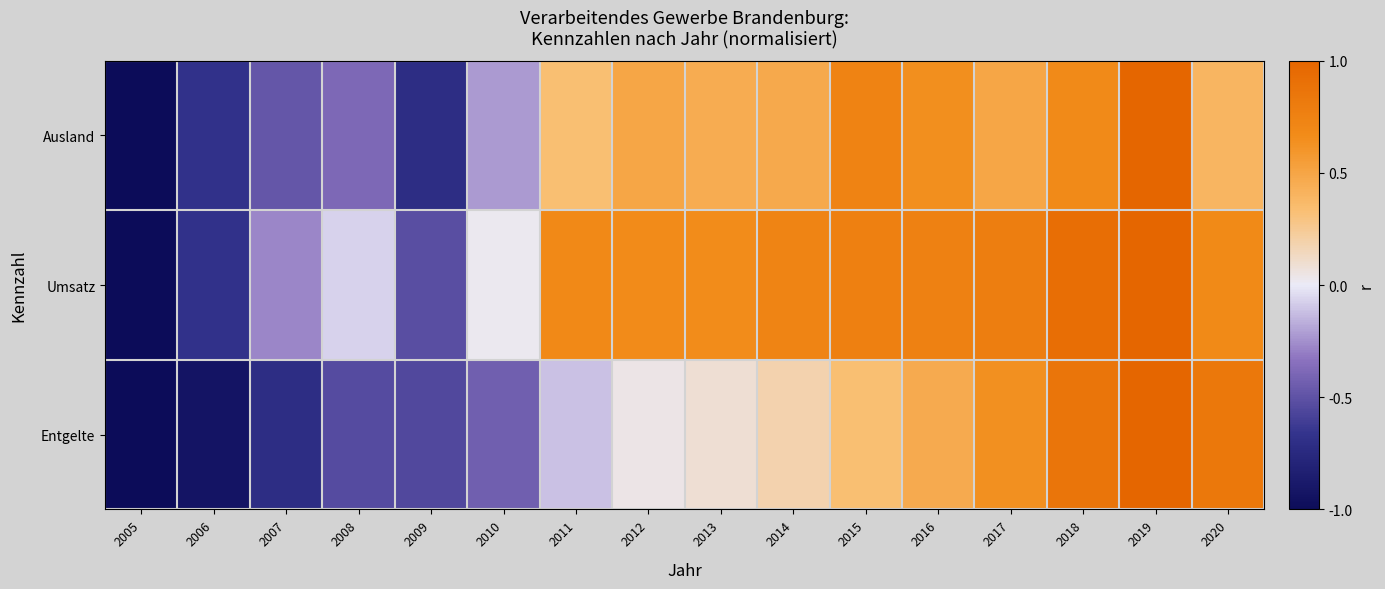

What is the spread (max minus min) of values at 2017?

0.3